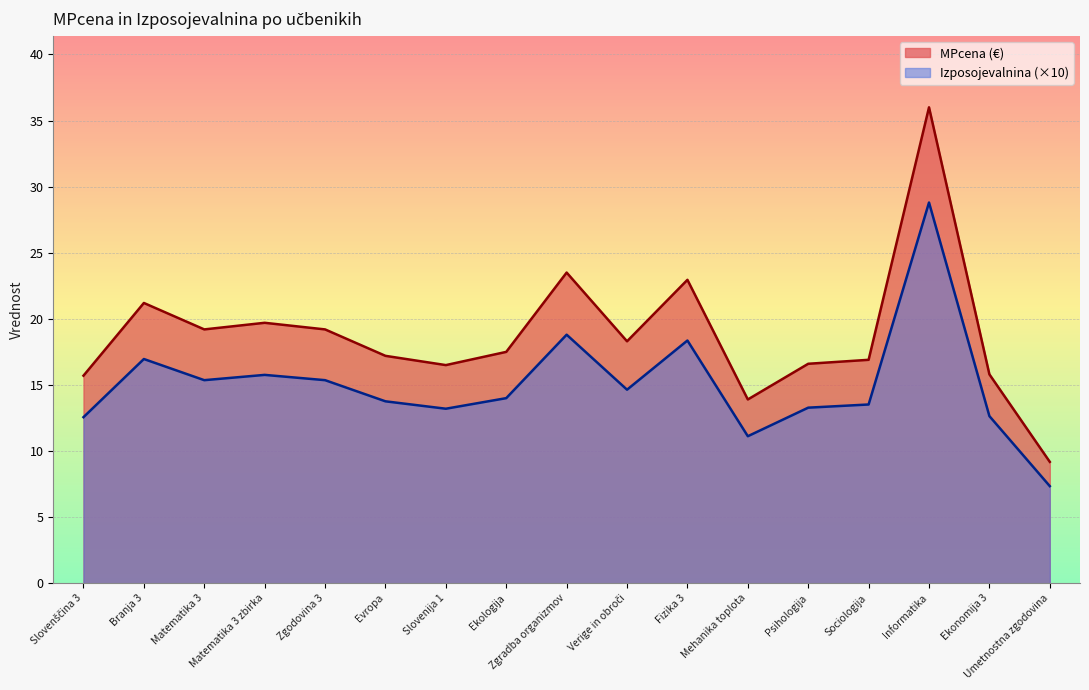

Which series has the widest spread of values?

MPcena (€)